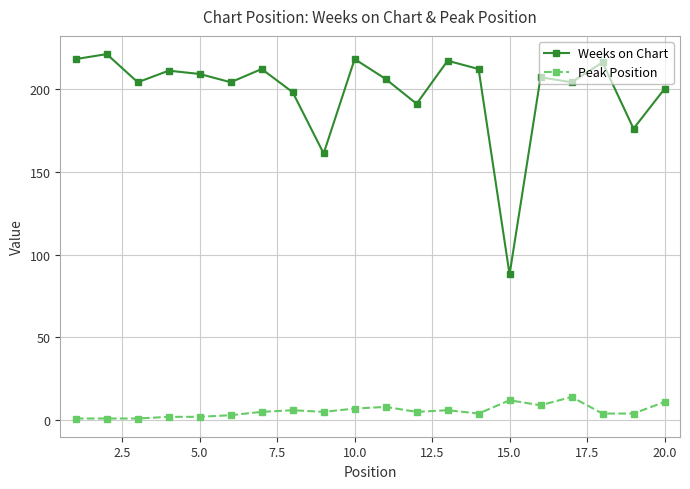

True or false: Weeks on Chart and Peak Position cross at least once.

False